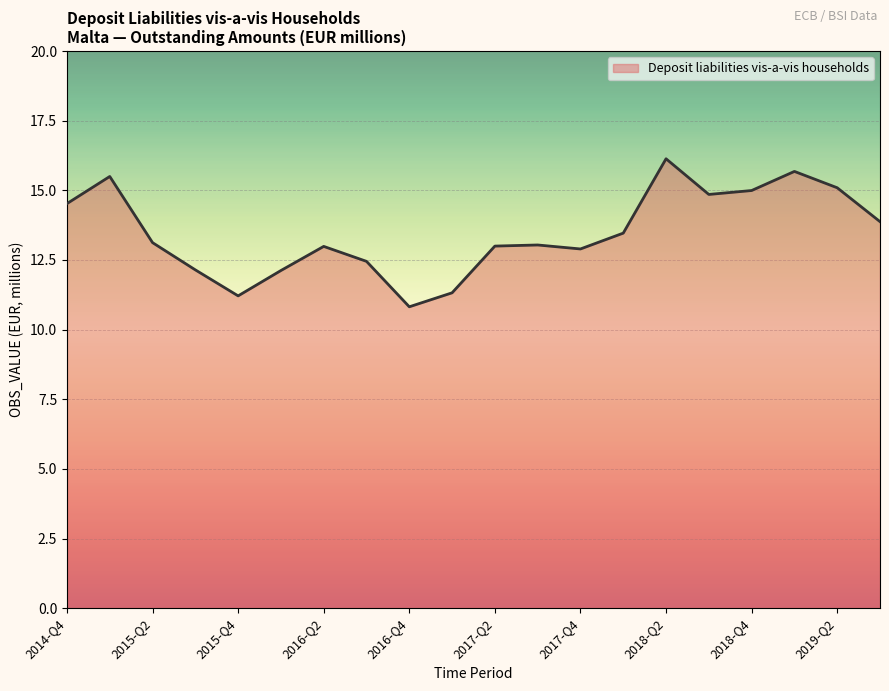

What is the greatest value displayed?

16.1